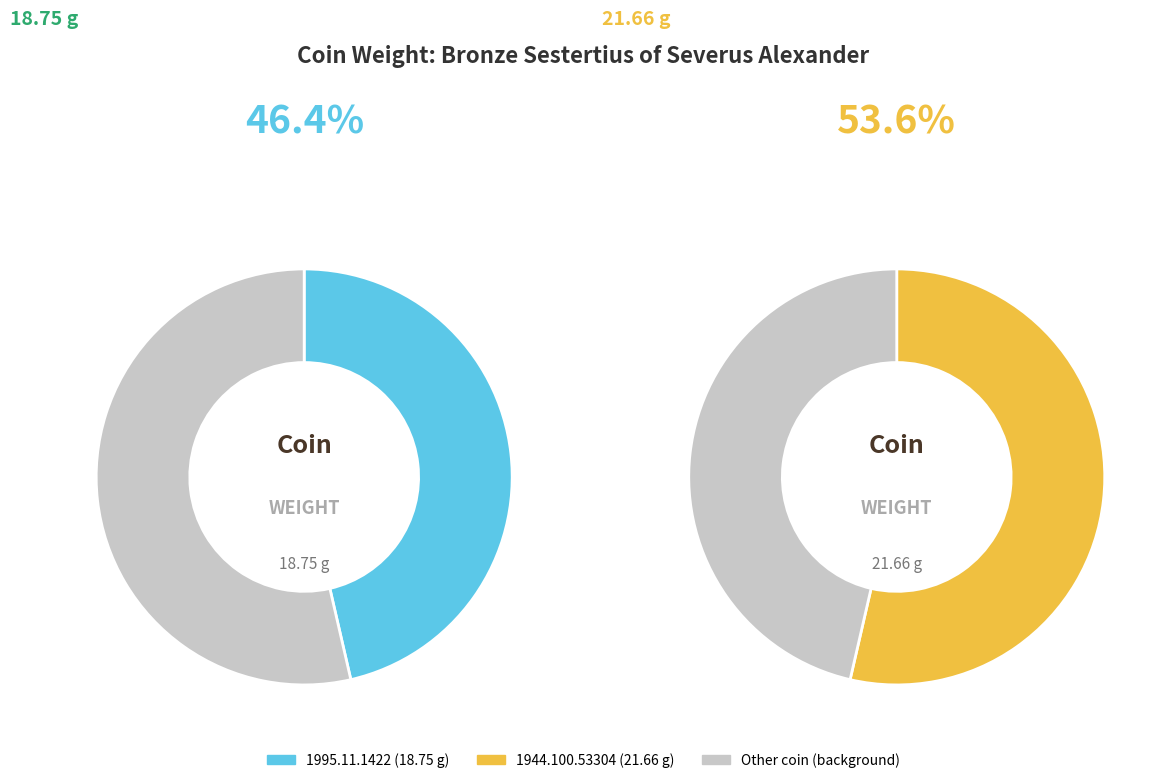

To the nearest percent, what is the difference between the largest and smallest slice percentages?

7%